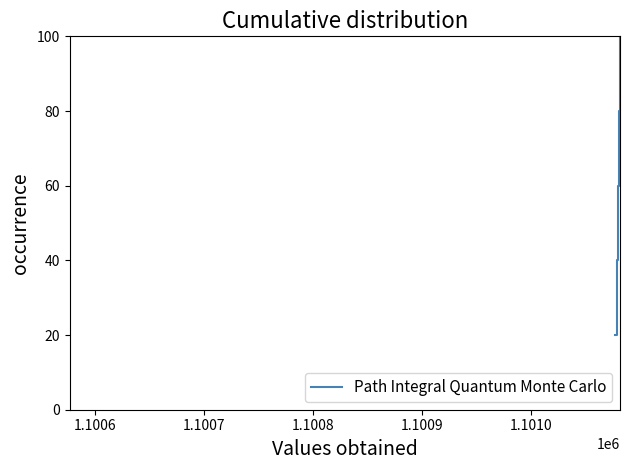

What is the average value?

60